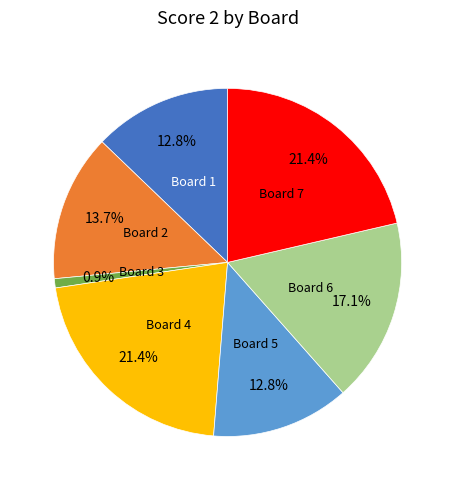

Is there any slice that represents more than half of the pie?

No